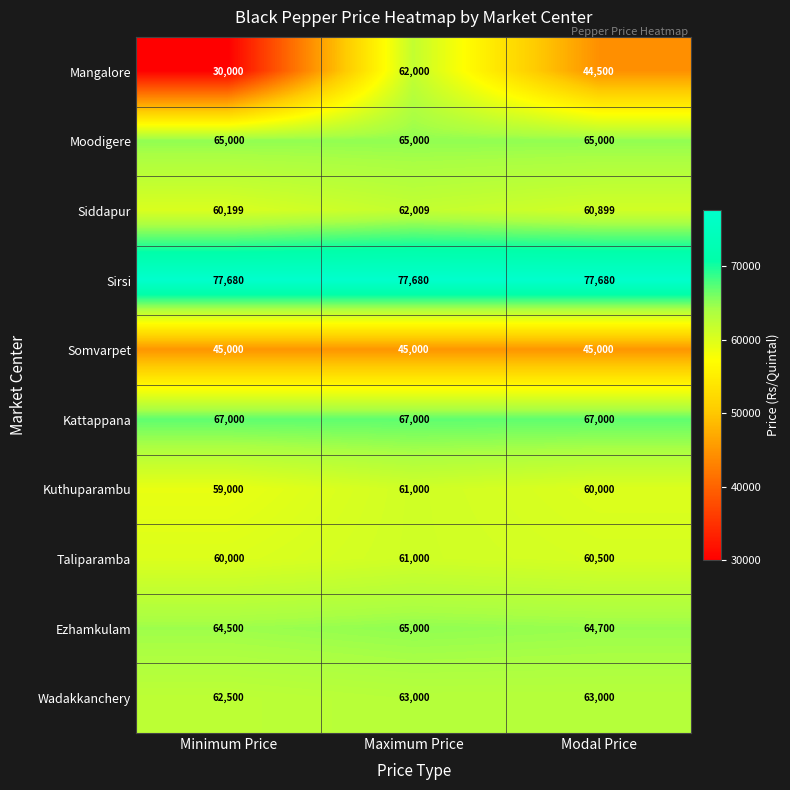

Reading left to right, list all the values displayed in this chart.

Mangalore: Minimum Price=30000	Maximum Price=62000	Modal Price=44500
Moodigere: Minimum Price=65000	Maximum Price=65000	Modal Price=65000
Siddapur: Minimum Price=60199	Maximum Price=62009	Modal Price=60899
Sirsi: Minimum Price=77680	Maximum Price=77680	Modal Price=77680
Somvarpet: Minimum Price=45000	Maximum Price=45000	Modal Price=45000
Kattappana: Minimum Price=67000	Maximum Price=67000	Modal Price=67000
Kuthuparambu: Minimum Price=59000	Maximum Price=61000	Modal Price=60000
Taliparamba: Minimum Price=60000	Maximum Price=61000	Modal Price=60500
Ezhamkulam: Minimum Price=64500	Maximum Price=65000	Modal Price=64700
Wadakkanchery: Minimum Price=62500	Maximum Price=63000	Modal Price=63000